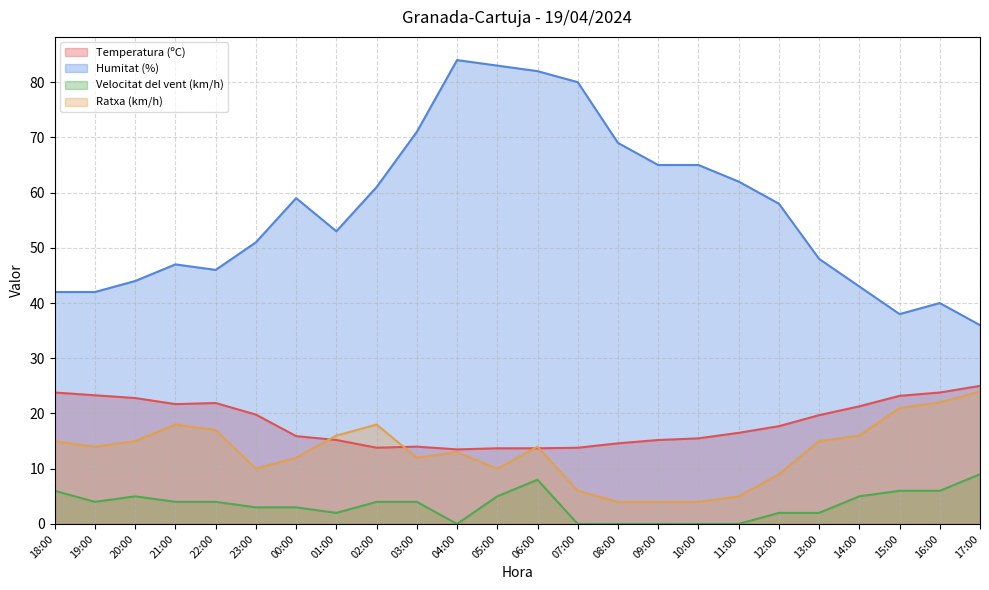

The Temperatura (ºC) series shows 25.0 at 17:00. True or false?

True